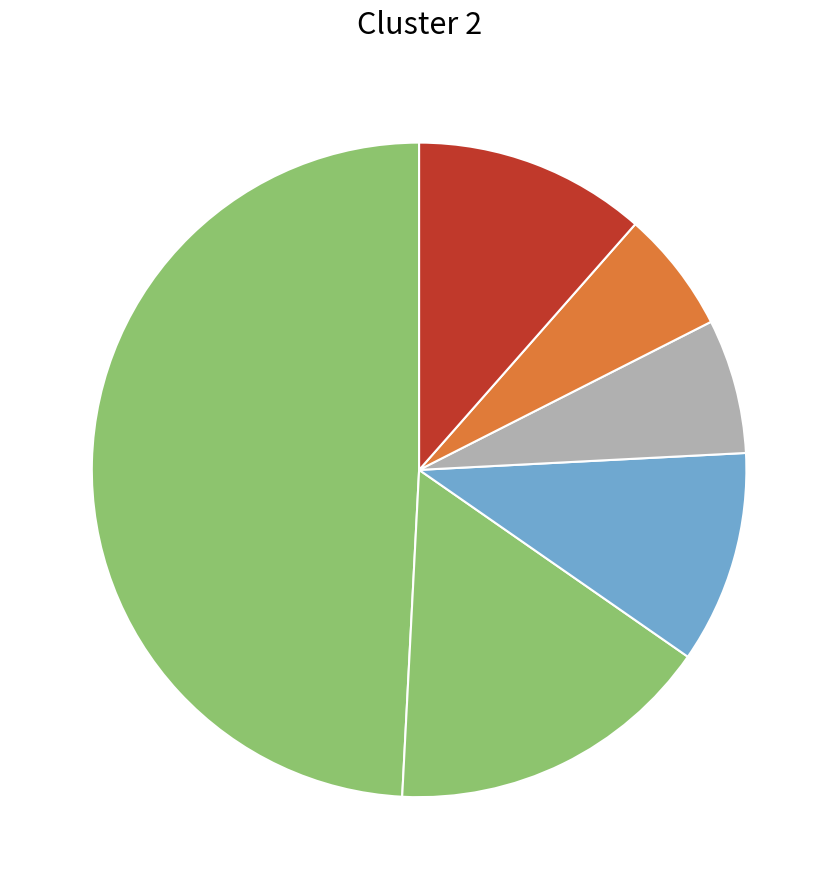

How many segments does this pie chart have?

6